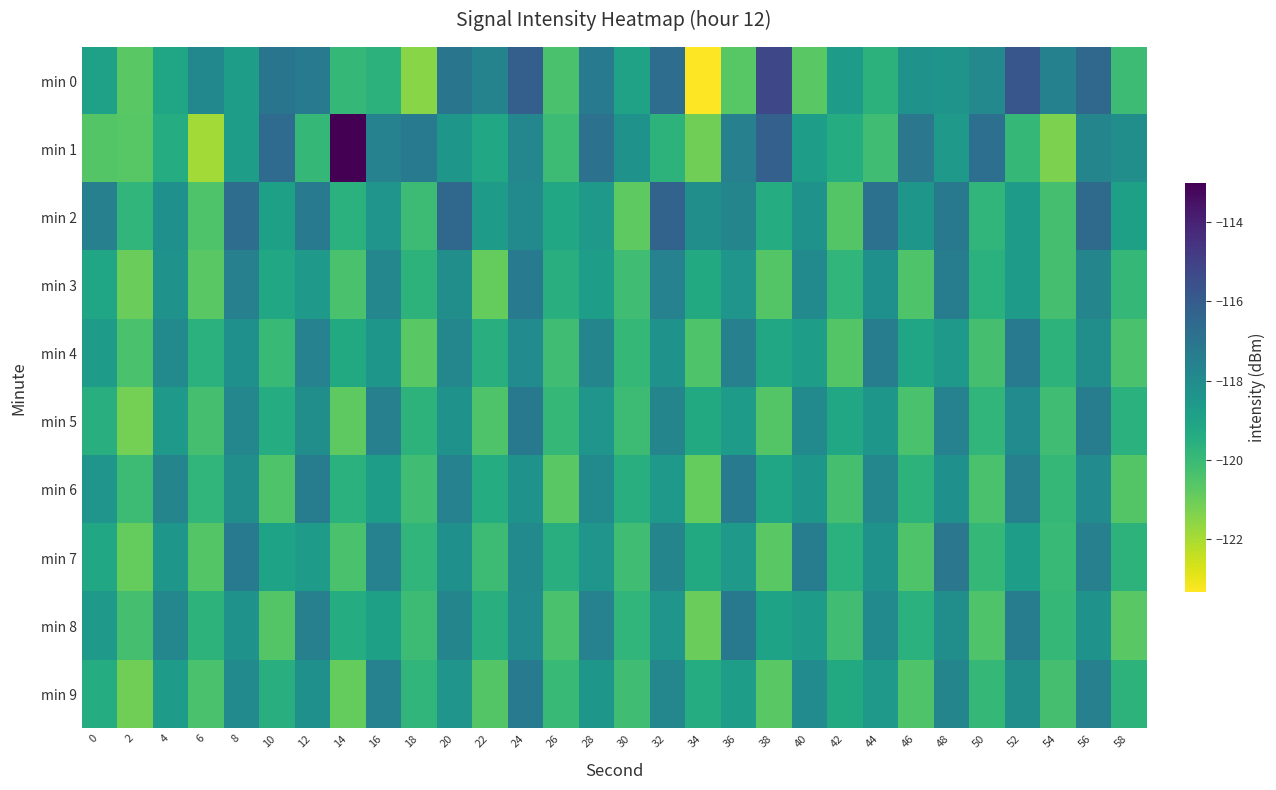

Reading left to right, list all the values displayed in this chart.

min 0: 0=-118.9	2=-120.7	4=-119.1	6=-117.8	8=-118.8	10=-117.0	12=-117.2	14=-119.9	16=-119.6	18=-121.5	20=-117.0	22=-117.6	24=-116.1	26=-120.4	28=-117.3	30=-119.0	32=-116.7	34=-123.4	36=-120.7	38=-115.3	40=-120.7	42=-118.7	44=-119.7	46=-118.3	48=-118.4	50=-117.9	52=-115.8	54=-117.6	56=-116.5	58=-120.1
min 1: 0=-120.6	2=-120.7	4=-119.4	6=-121.9	8=-118.8	10=-116.6	12=-119.9	14=-113.0	16=-117.6	18=-117.3	20=-118.5	22=-119.2	24=-117.8	26=-120.1	28=-116.9	30=-118.3	32=-119.7	34=-121.1	36=-117.5	38=-116.2	40=-118.8	42=-119.4	44=-120.2	46=-117.1	48=-118.6	50=-116.8	52=-119.9	54=-121.3	56=-117.7	58=-118.1
min 2: 0=-117.5	2=-119.8	4=-118.2	6=-120.5	8=-116.7	10=-118.9	12=-117.3	14=-119.6	16=-118.4	18=-120.1	20=-116.5	22=-118.7	24=-117.9	26=-119.2	28=-118.6	30=-120.8	32=-116.3	34=-118.1	36=-117.7	38=-119.4	40=-118.3	42=-120.6	44=-116.9	46=-118.5	48=-117.2	50=-119.8	52=-118.7	54=-120.3	56=-116.6	58=-118.9
min 3: 0=-119.1	2=-121.0	4=-118.3	6=-120.7	8=-117.5	10=-119.2	12=-118.6	14=-120.4	16=-117.8	18=-119.7	20=-118.1	22=-120.9	24=-117.3	26=-119.5	28=-118.8	30=-120.2	32=-117.6	34=-119.3	36=-118.4	38=-120.6	40=-117.9	42=-119.8	44=-118.2	46=-120.5	48=-117.4	50=-119.6	52=-118.7	54=-120.3	56=-117.7	58=-119.9
min 4: 0=-118.7	2=-120.4	4=-117.9	6=-119.6	8=-118.2	10=-120.0	12=-117.6	14=-119.3	16=-118.5	18=-120.7	20=-117.8	22=-119.5	24=-118.0	26=-120.2	28=-117.7	30=-119.9	32=-118.3	34=-120.5	36=-117.5	38=-119.2	40=-118.8	42=-120.6	44=-117.4	46=-119.1	48=-118.6	50=-120.3	52=-117.3	54=-119.7	56=-118.1	58=-120.4
min 5: 0=-119.5	2=-121.2	4=-118.6	6=-120.3	8=-117.8	10=-119.4	12=-118.1	14=-120.8	16=-117.5	18=-119.7	20=-118.3	22=-120.5	24=-117.2	26=-119.9	28=-118.4	30=-120.1	32=-117.7	34=-119.3	36=-118.7	38=-120.6	40=-117.9	42=-119.2	44=-118.5	46=-120.4	48=-117.6	50=-119.8	52=-118.0	54=-120.2	56=-117.4	58=-119.6
min 6: 0=-118.4	2=-120.1	4=-117.7	6=-119.8	8=-118.1	10=-120.5	12=-117.4	14=-119.6	16=-118.8	18=-120.2	20=-117.6	22=-119.4	24=-118.3	26=-120.7	28=-117.9	30=-119.5	32=-118.6	34=-120.9	36=-117.3	38=-119.1	40=-118.5	42=-120.3	44=-117.8	46=-119.7	48=-118.2	50=-120.4	52=-117.5	54=-119.9	56=-118.0	58=-120.6
min 7: 0=-119.2	2=-120.9	4=-118.5	6=-120.6	8=-117.3	10=-119.0	12=-118.7	14=-120.4	16=-117.6	18=-119.8	20=-118.2	22=-120.1	24=-117.9	26=-119.5	28=-118.4	30=-120.2	32=-117.7	34=-119.3	36=-118.6	38=-120.7	40=-117.4	42=-119.6	44=-118.3	46=-120.5	48=-117.1	50=-119.9	52=-118.8	54=-120.0	56=-117.5	58=-119.7
min 8: 0=-118.6	2=-120.3	4=-117.8	6=-119.7	8=-118.3	10=-120.6	12=-117.5	14=-119.4	16=-118.9	18=-120.1	20=-117.7	22=-119.5	24=-118.0	26=-120.4	28=-117.6	30=-119.8	32=-118.4	34=-121.0	36=-117.2	38=-119.0	40=-118.7	42=-120.2	44=-117.9	46=-119.6	48=-118.1	50=-120.5	52=-117.4	54=-119.9	56=-118.3	58=-120.7
min 9: 0=-119.4	2=-121.1	4=-118.7	6=-120.4	8=-117.9	10=-119.5	12=-118.2	14=-120.9	16=-117.6	18=-119.8	20=-118.4	22=-120.6	24=-117.3	26=-120.0	28=-118.5	30=-120.2	32=-117.8	34=-119.4	36=-118.8	38=-120.7	40=-118.0	42=-119.3	44=-118.6	46=-120.5	48=-117.7	50=-119.9	52=-118.1	54=-120.3	56=-117.5	58=-119.7